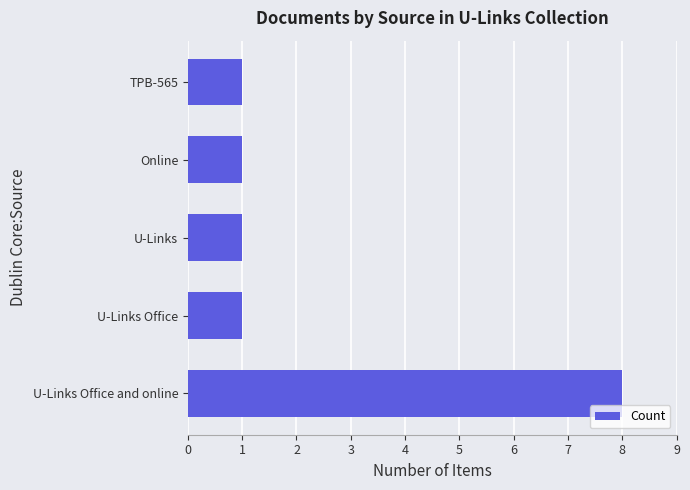

Approximately how many times larger is the value at Online compared to TPB-565?

1.0